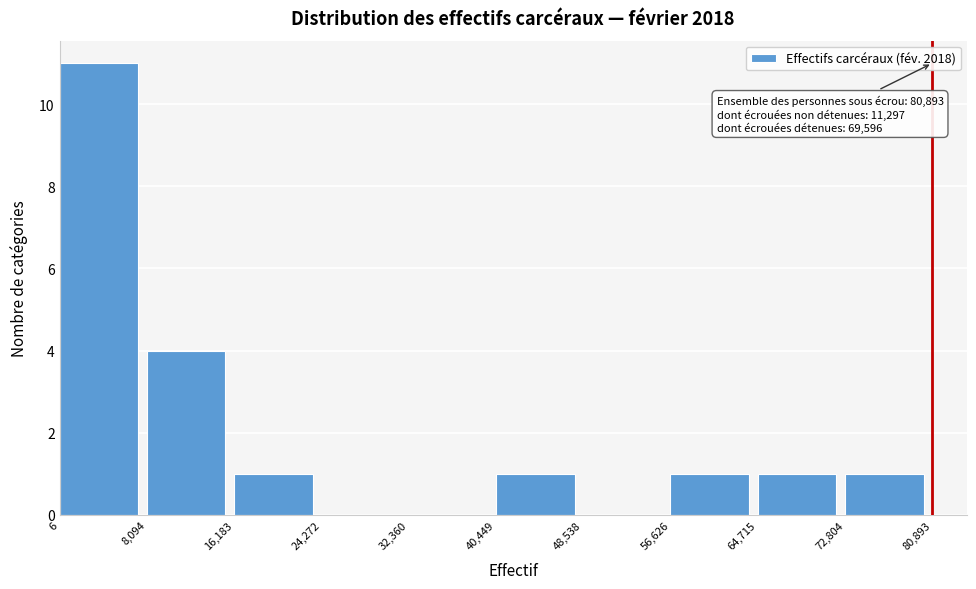

Which range on the x-axis has the tallest bar?

6 to 8,094